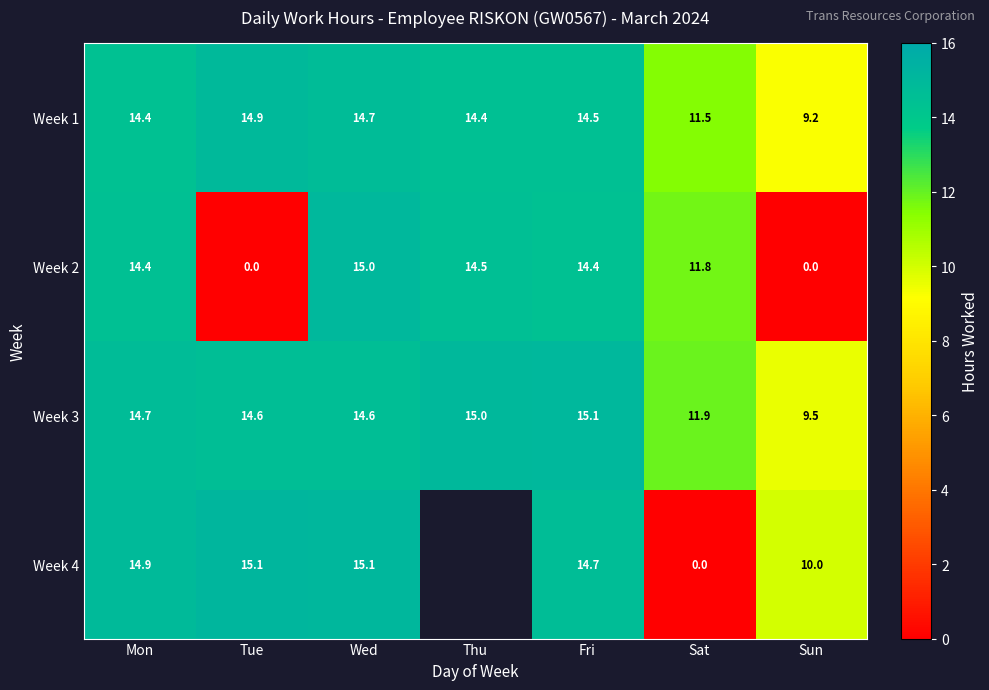

At which label is Week 3 closest to 12?

Sat